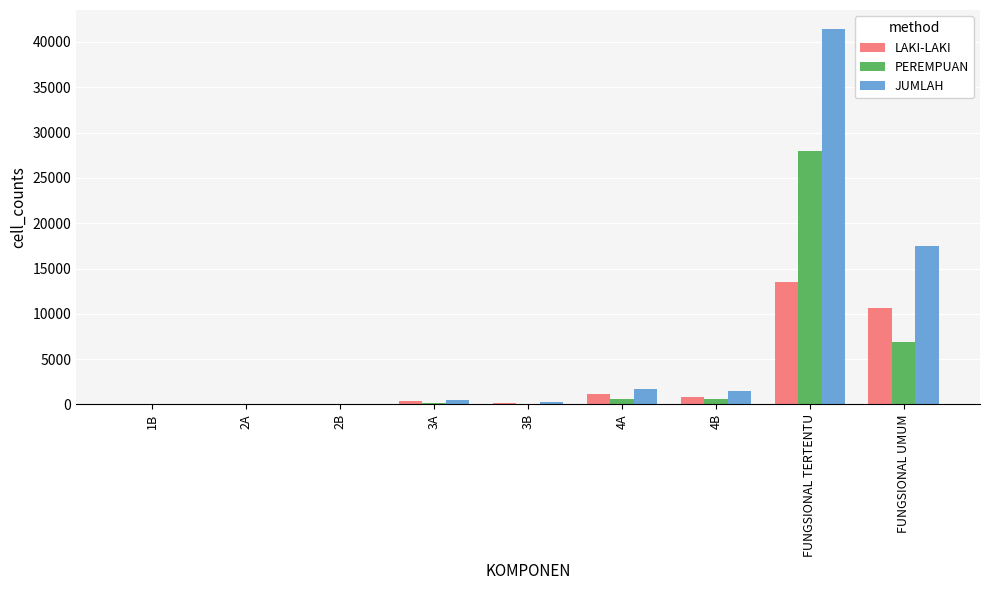

Which series has the largest range (max minus min)?

JUMLAH